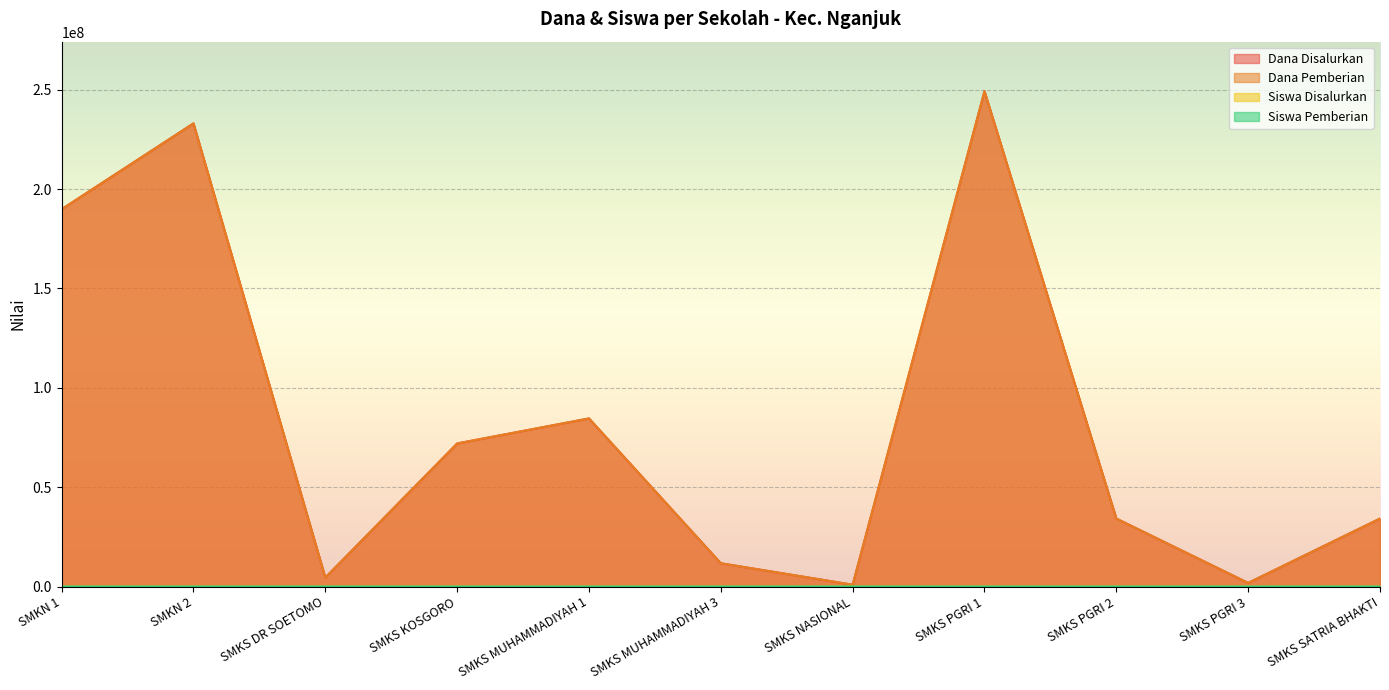

What is the spread (max minus min) of values at SMKN 2?

233099741